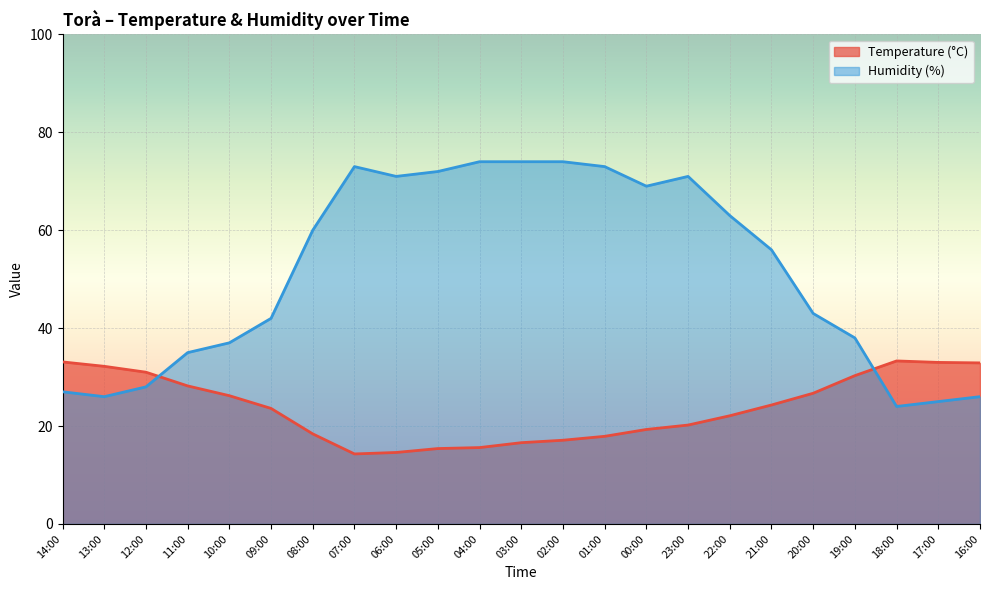

How many data points in Humidity (%) are above 56?

11